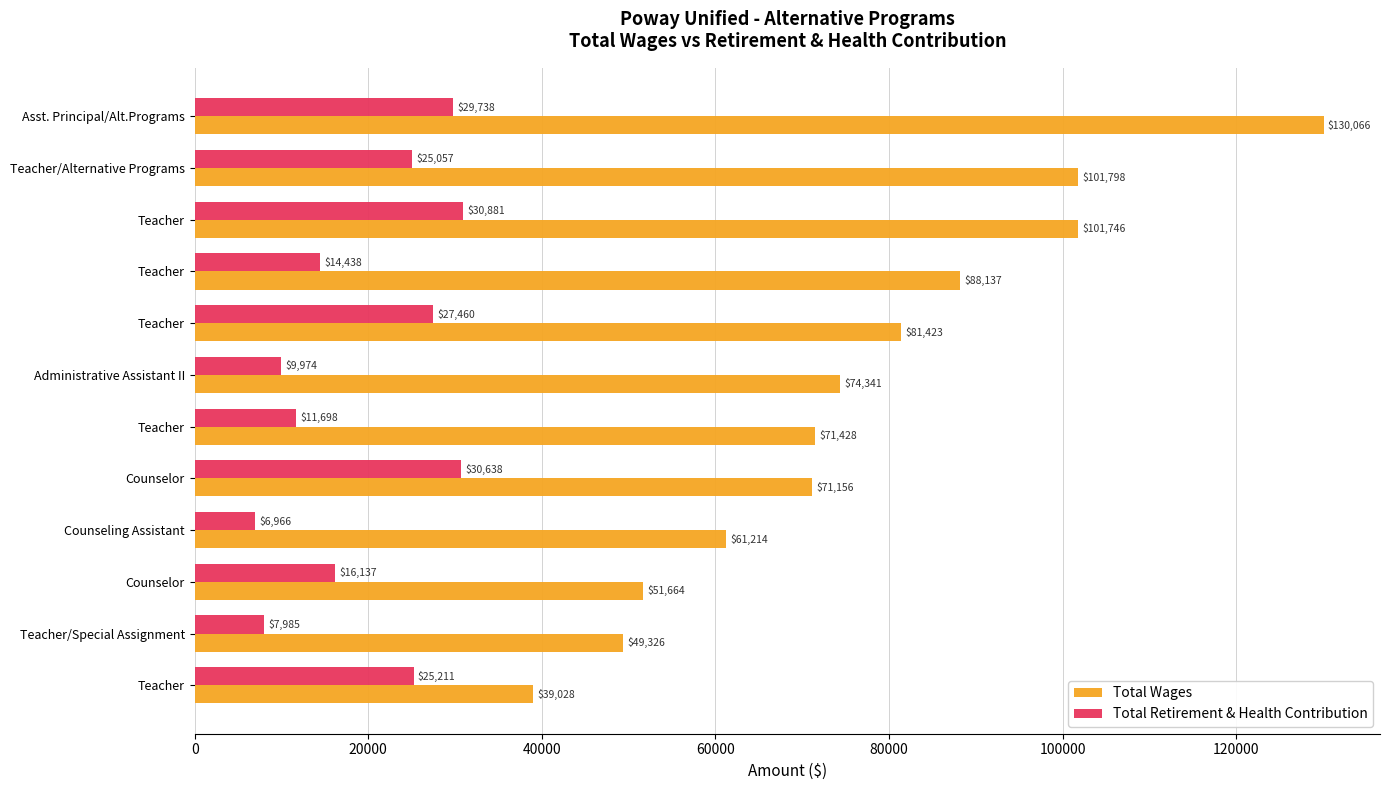

What is the average value of the Total Wages series?

76777